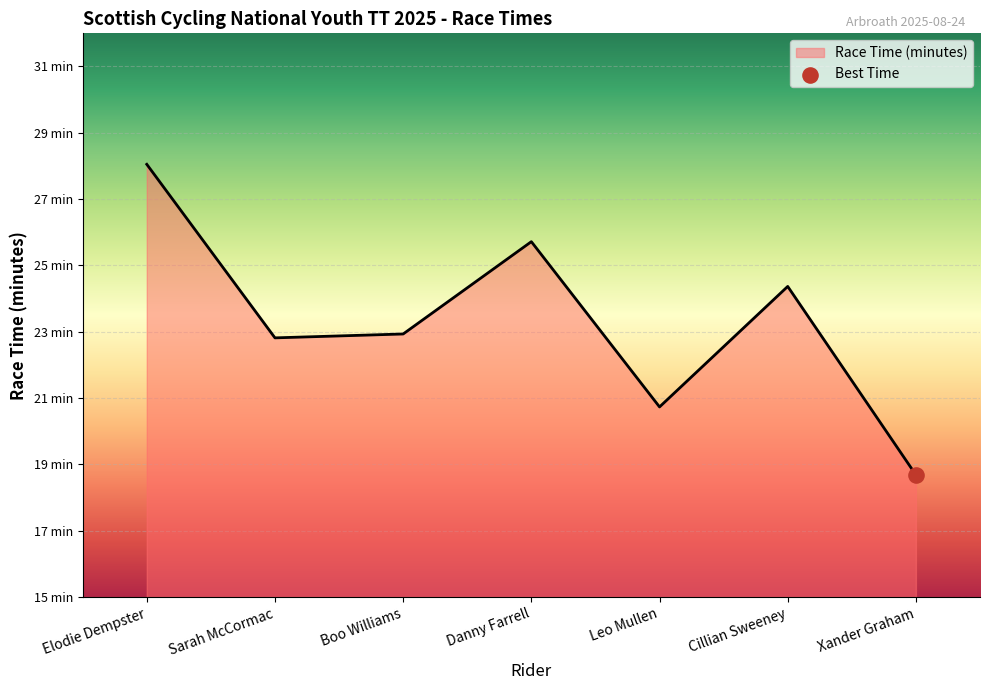

What is the ratio of the value at Sarah McCormac to the value at Cillian Sweeney?

0.9